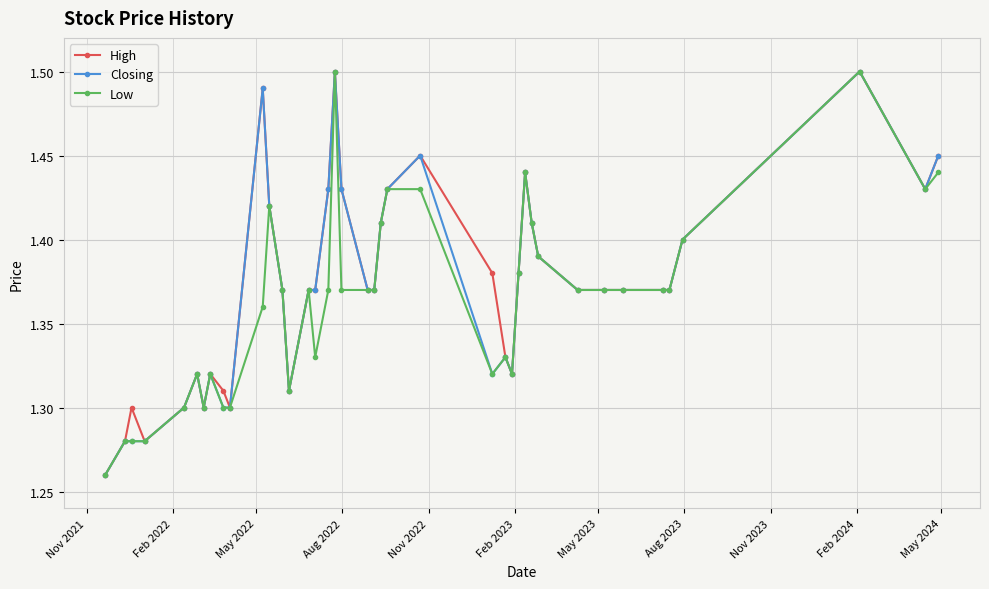

Rank the series by their average value, from highest to lowest.

High, Closing, Low